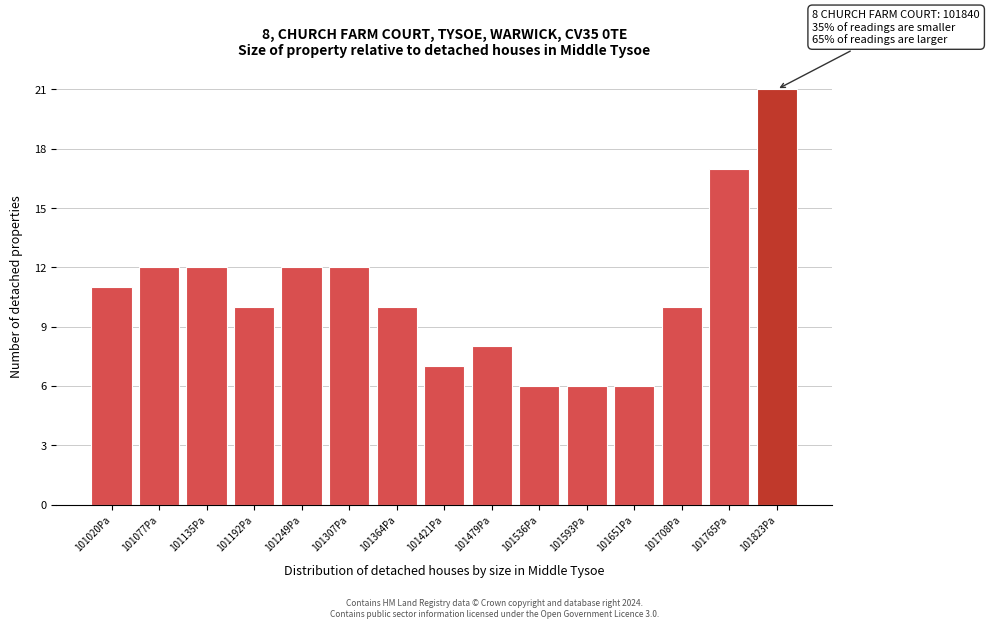

Reading left to right, list all the values displayed in this chart.

11	12	12	10	12	12	10	7	8	6	6	6	10	17	21